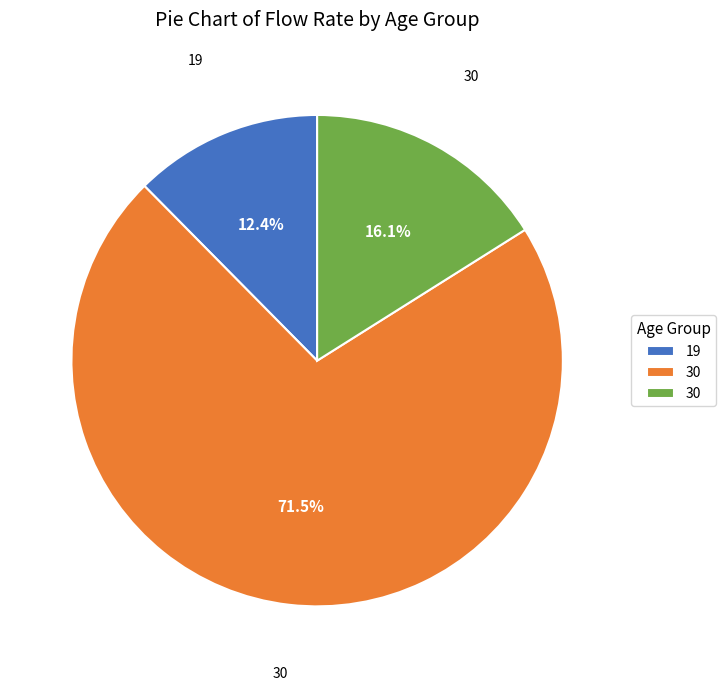

Does any single category account for the majority?

Yes